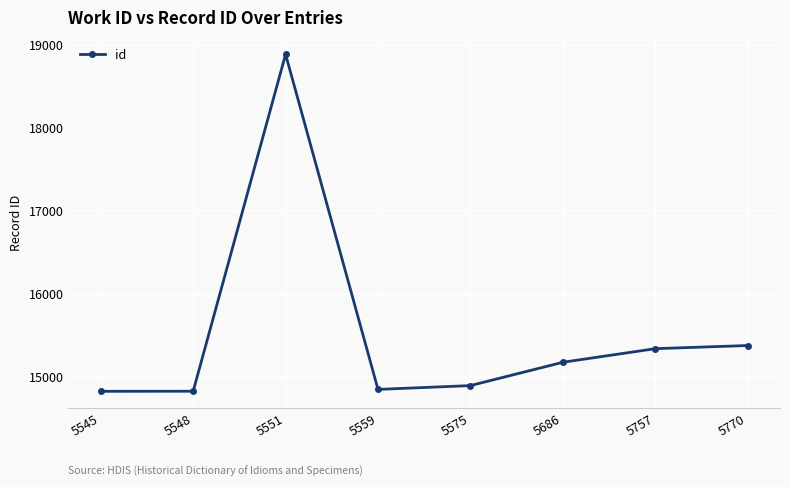

What is the value of the 8th point from the left?

15377